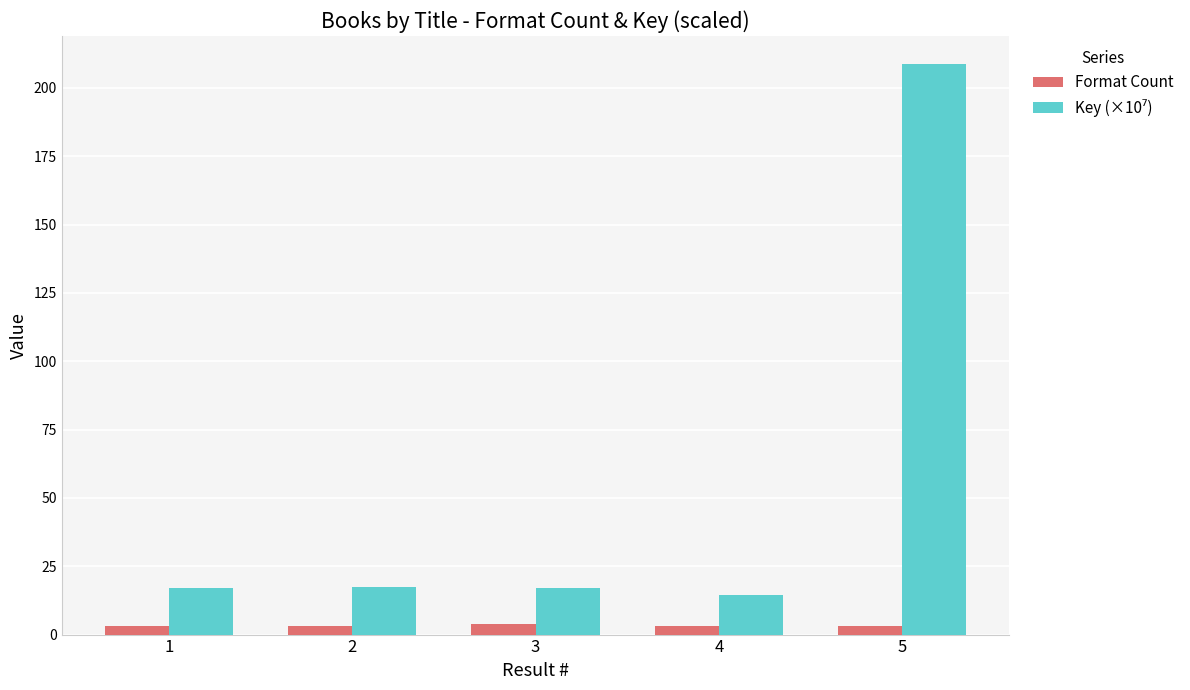

At how many categories does at least one series exceed 100?

1